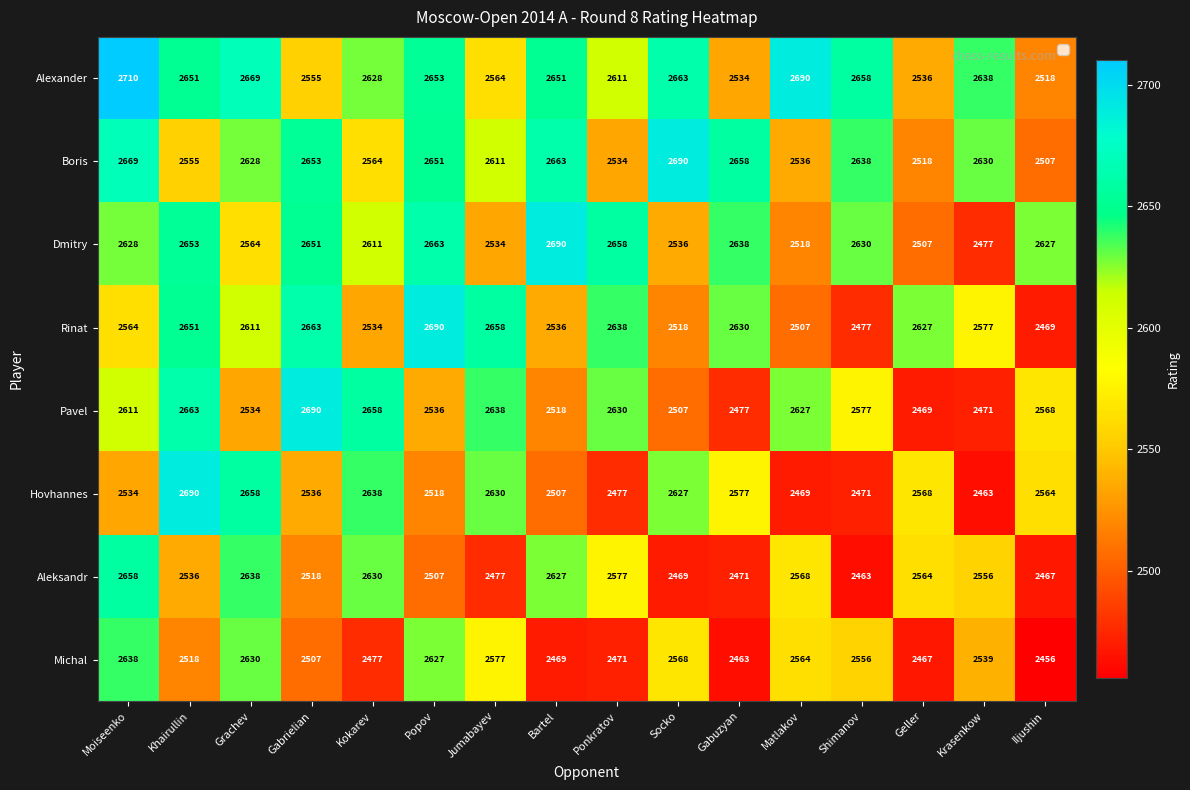

Between Matlakov and Shimanov, which series saw the biggest shift?

Dmitry